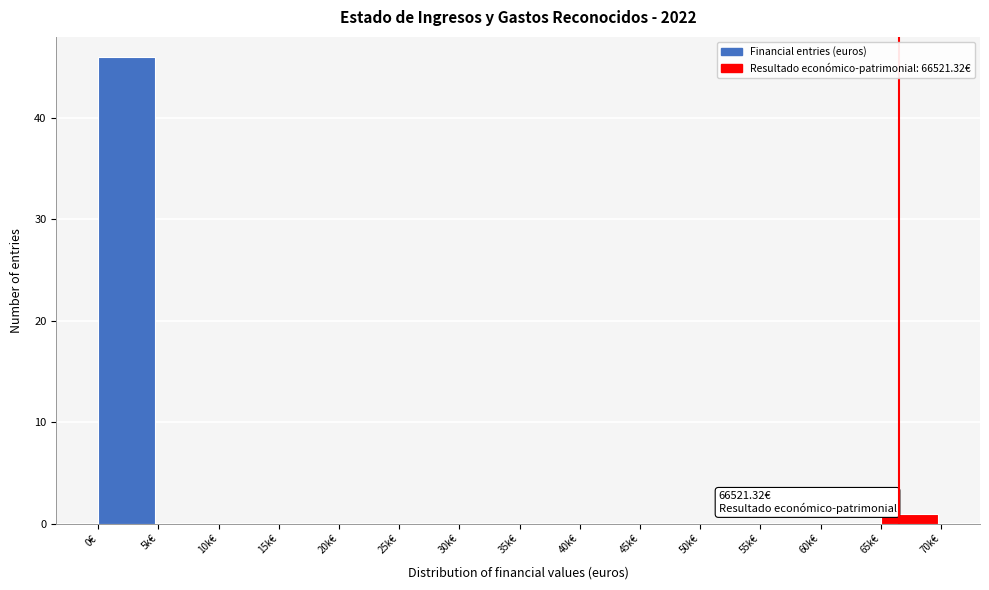

Reading left to right, what are all the values shown in this chart?

0€=46	5k€=0	10k€=0	15k€=0	20k€=0	25k€=0	30k€=0	35k€=0	40k€=0	45k€=0	50k€=0	55k€=0	60k€=0	65k€=1